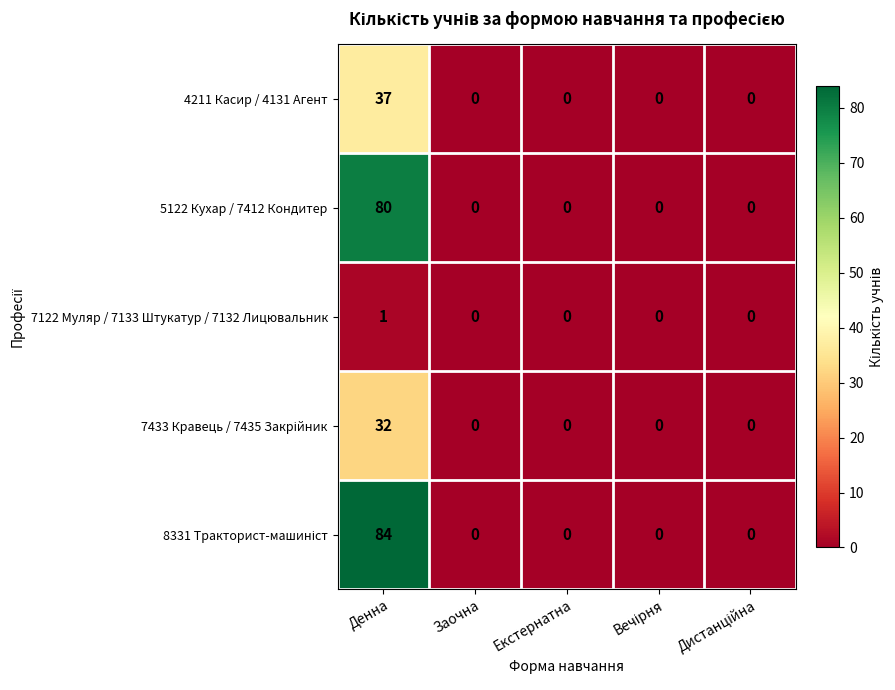

The value of 7122 Муляр / 7133 Штукатур / 7132 Лицювальник at Екстернатна is 0. True or false?

True